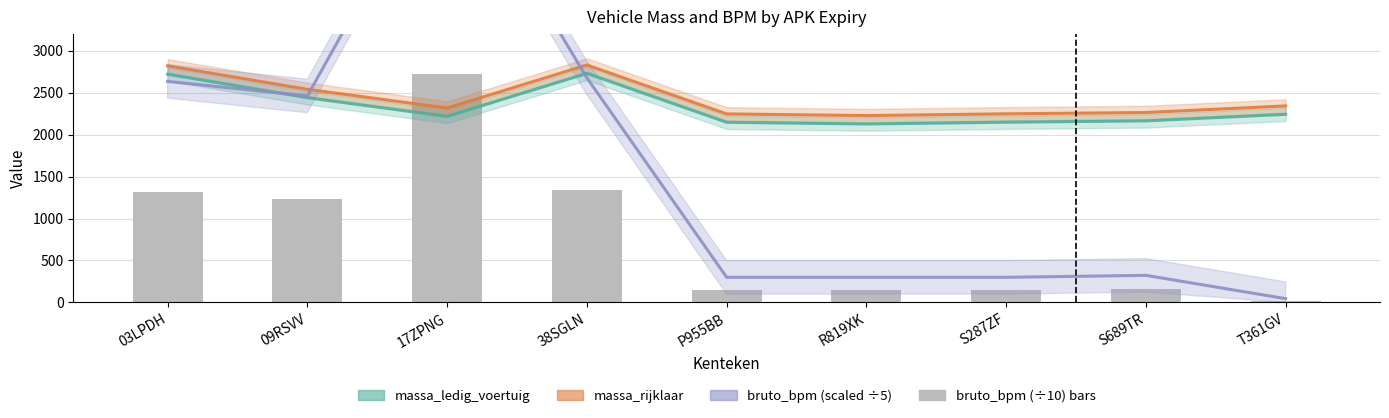

At which label does the data first exceed 161?

03LPDH